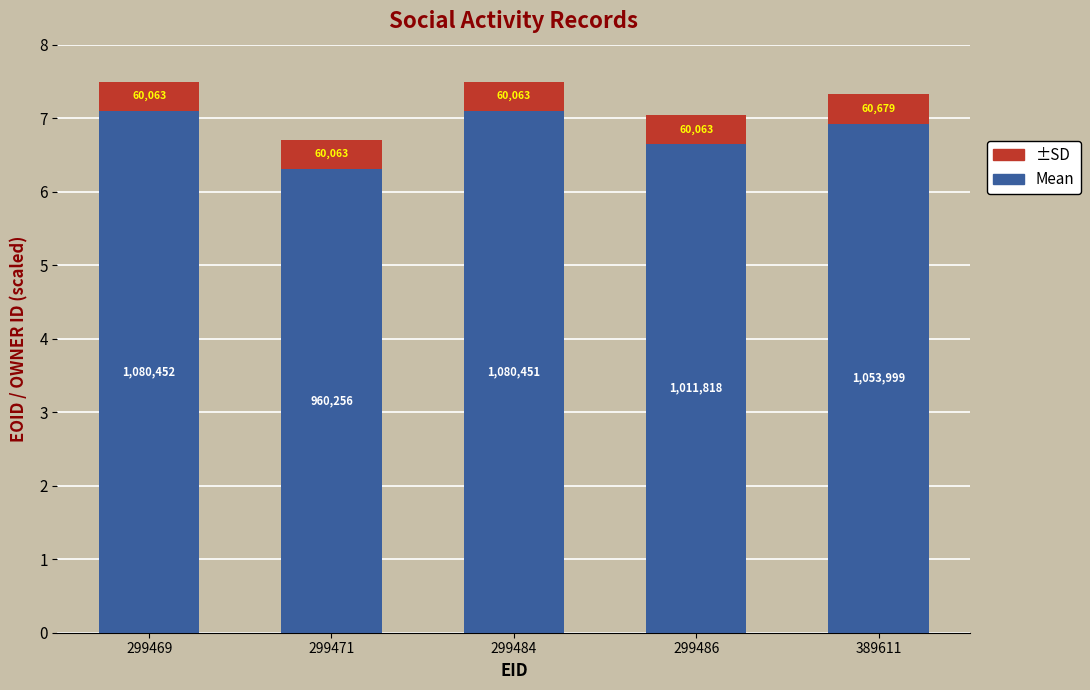

At 389611, list the series in order from smallest to largest.

±SD, Mean